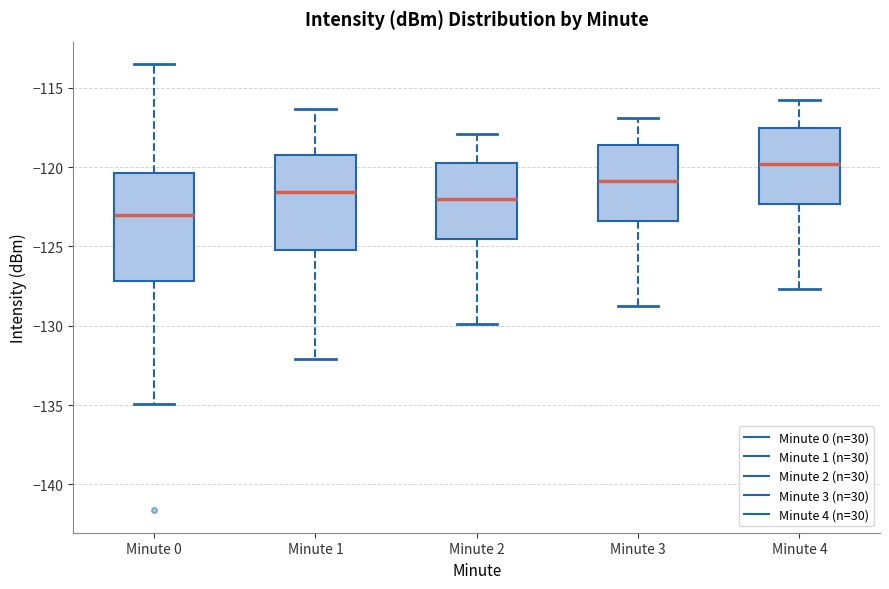

Reading left to right, read every box against the y-axis: the position of its median line, the range the box covers, and the ends of its whiskers. The values are not printed on the chart, so give them approximately, as read against the axis.

Minute 0: median -123.0, box -127.0 to -120.5, whiskers -135.0 to -113.5
Minute 1: median -121.5, box -125.0 to -119.5, whiskers -132.0 to -116.5
Minute 2: median -122.0, box -124.5 to -119.5, whiskers -130.0 to -118.0
Minute 3: median -121.0, box -123.5 to -118.5, whiskers -129.0 to -117.0
Minute 4: median -120.0, box -122.5 to -117.5, whiskers -127.5 to -116.0